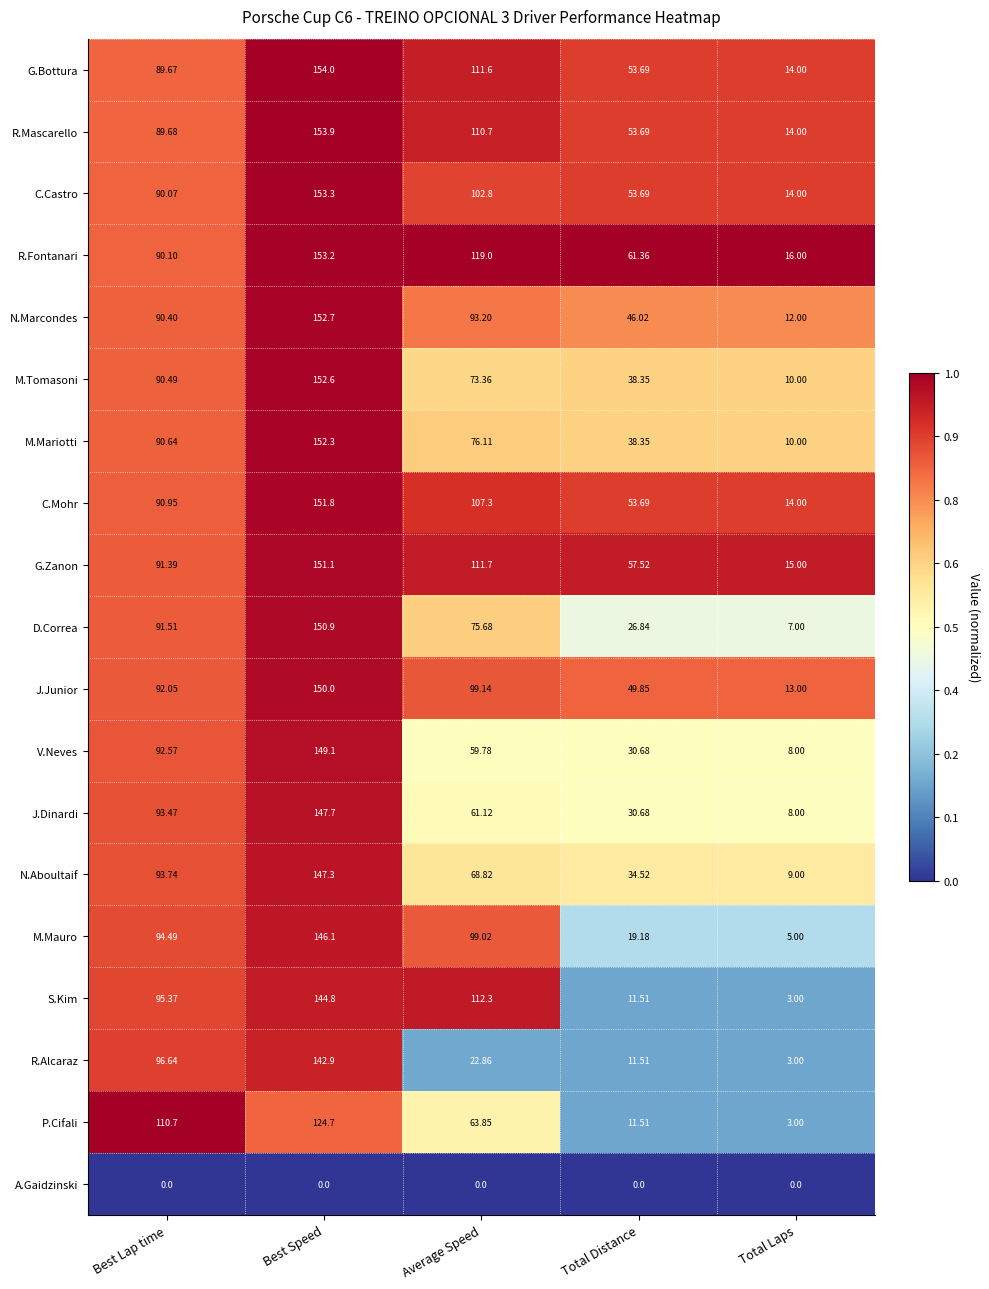

Where does the P.Cifali series first go above 63?

Best Lap time